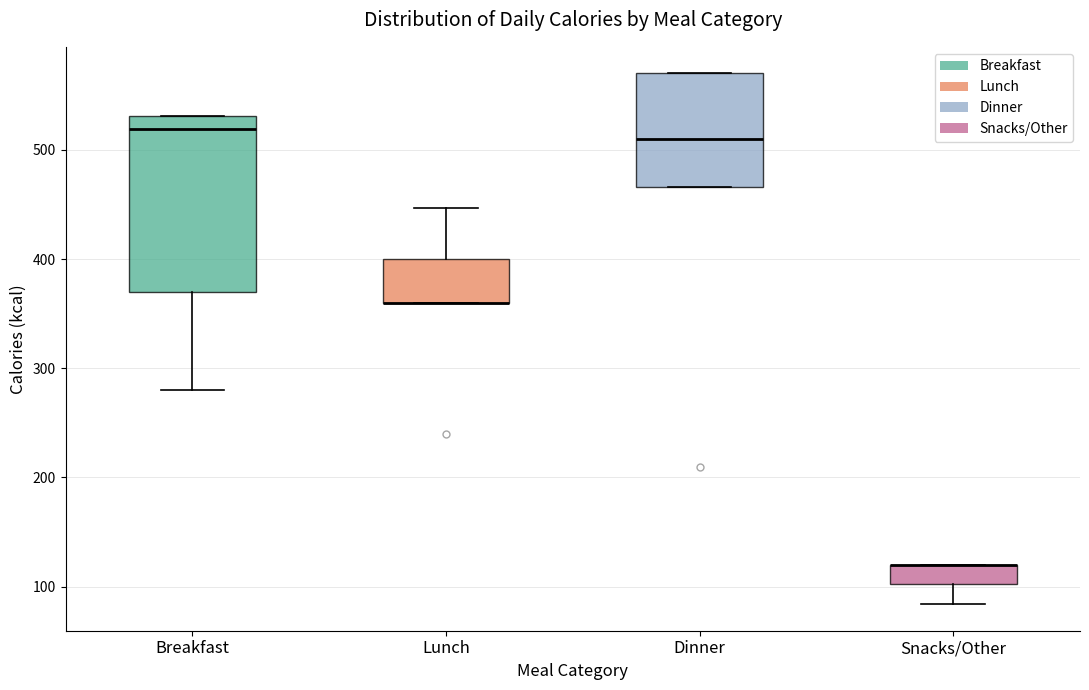

Reading left to right, transcribe this box plot: for each box, give where its median line is, the range the box spans, and where its two whiskers end, as read against the y-axis. The values are not printed on the chart, so give them approximately, as read against the axis.

Breakfast: median 520, box 370 to 530, whiskers 280 to 530
Lunch: median 360 (drawn on the box's lower edge), box 360 to 400, whiskers 360 to 450
Dinner: median 510, box 470 to 570, whiskers 470 to 570
Snacks/Other: median 120 (drawn on the box's upper edge), box 100 to 120, whiskers 80 to 120